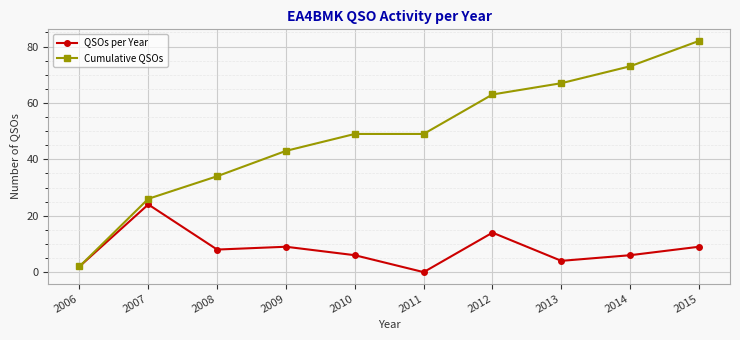

What is the value of the Cumulative QSOs point at the 10th from the left?

82